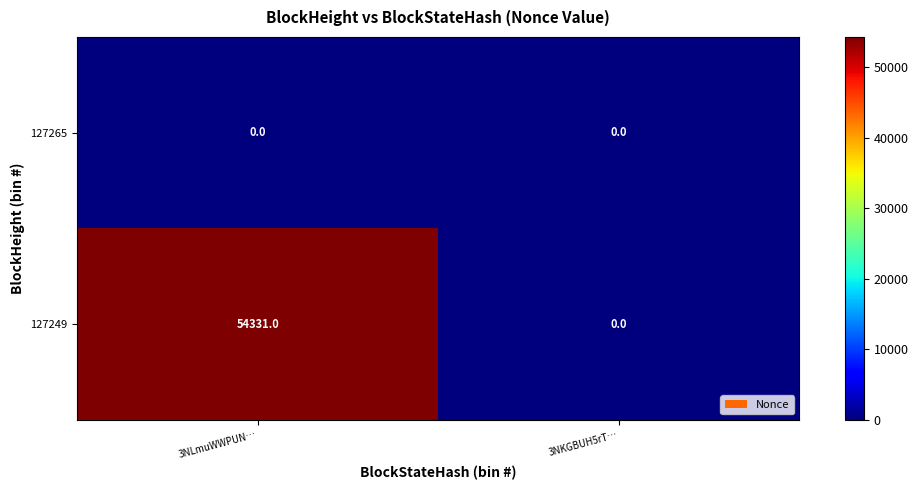

Which series has the largest total across all categories?

127249